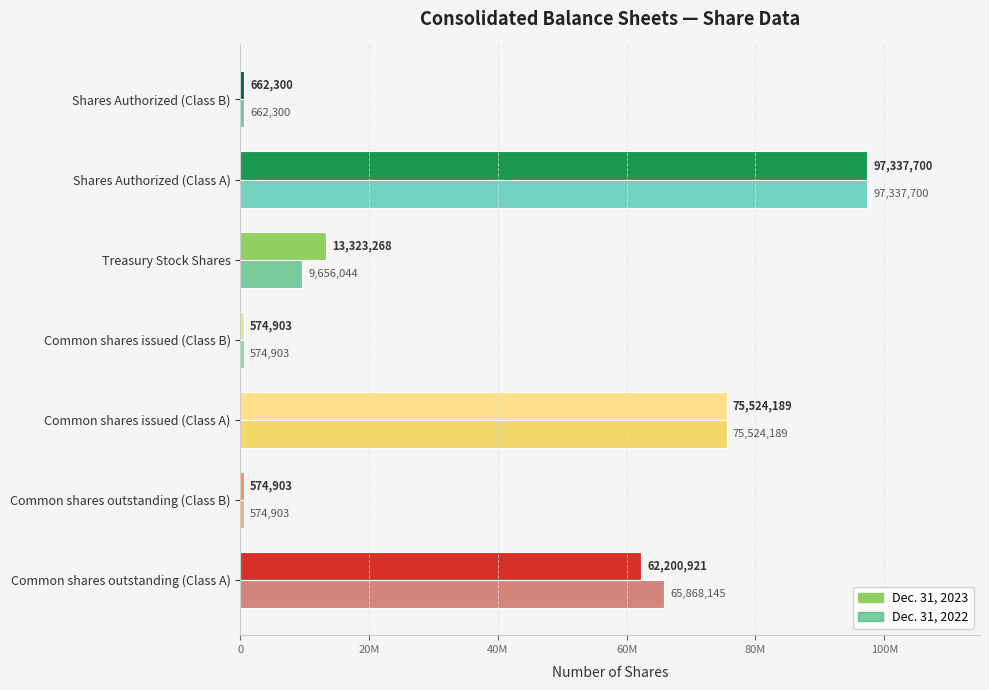

Does the chart contain any negative values?

No